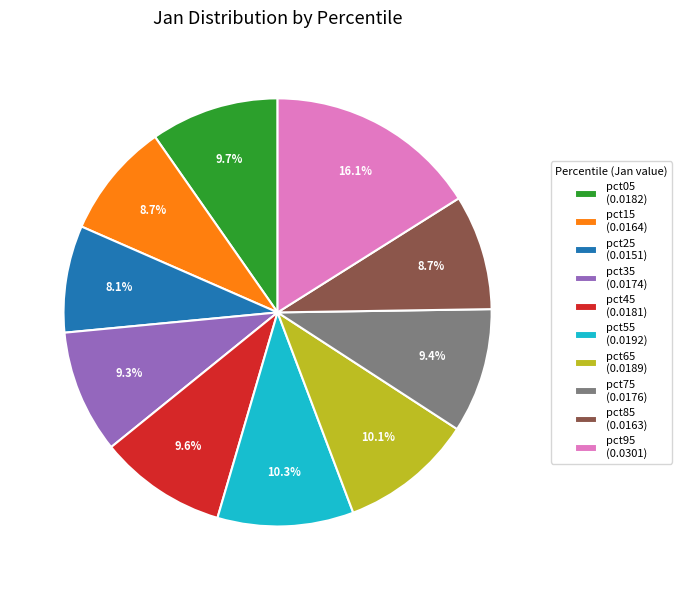

Does any single category account for the majority?

No